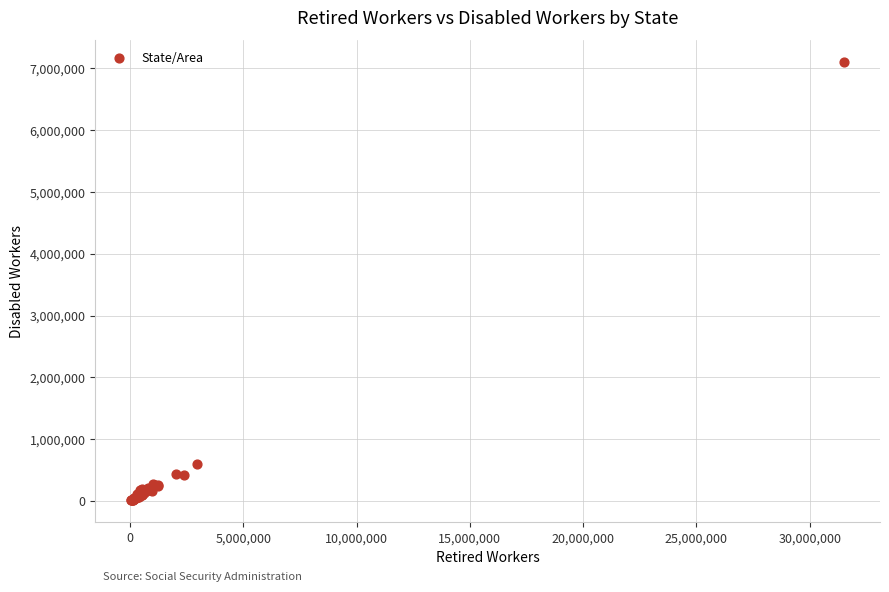

What Y value in the scatter plot is closest to 3554672?

593492